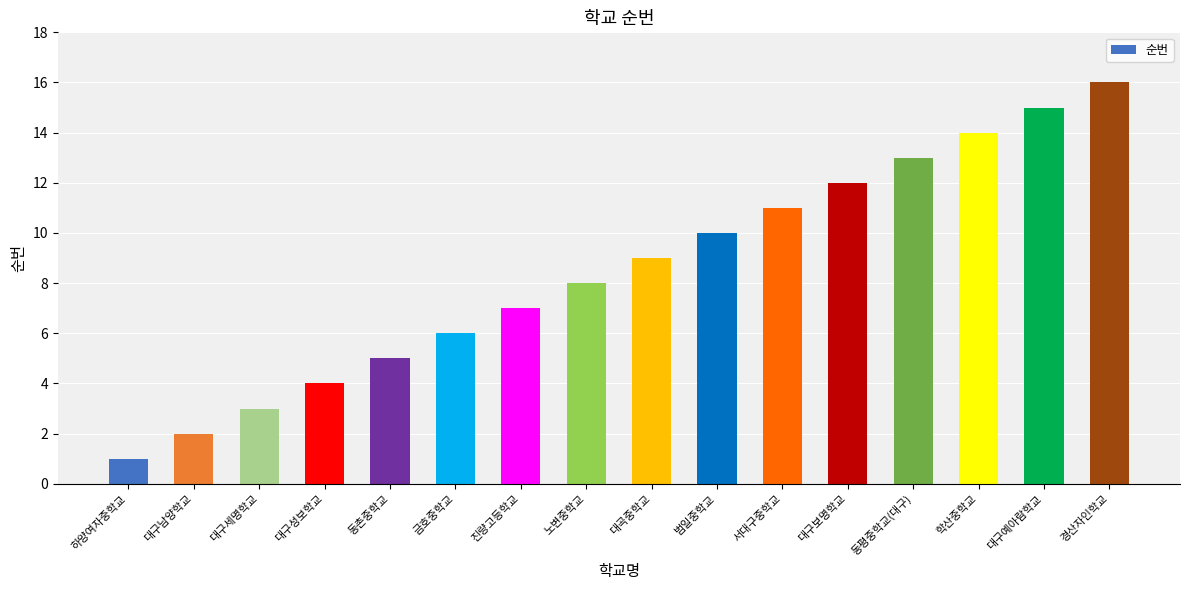

The value at 대구남양학교 is 2. True or false?

True